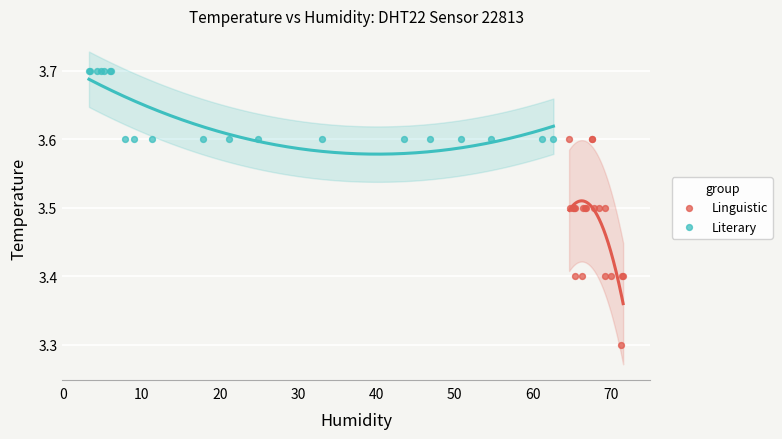

Which series has the largest Y range (max minus min)?

Linguistic